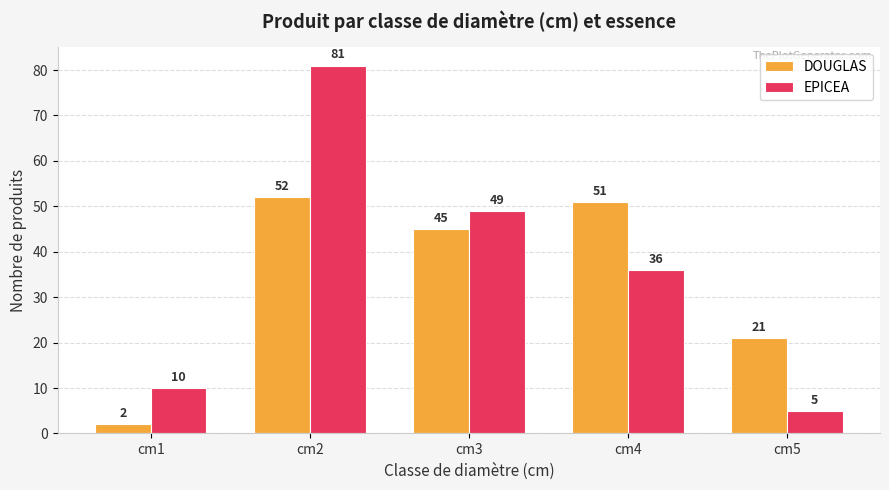

Is it true that EPICEA equals 49 at cm3?

True